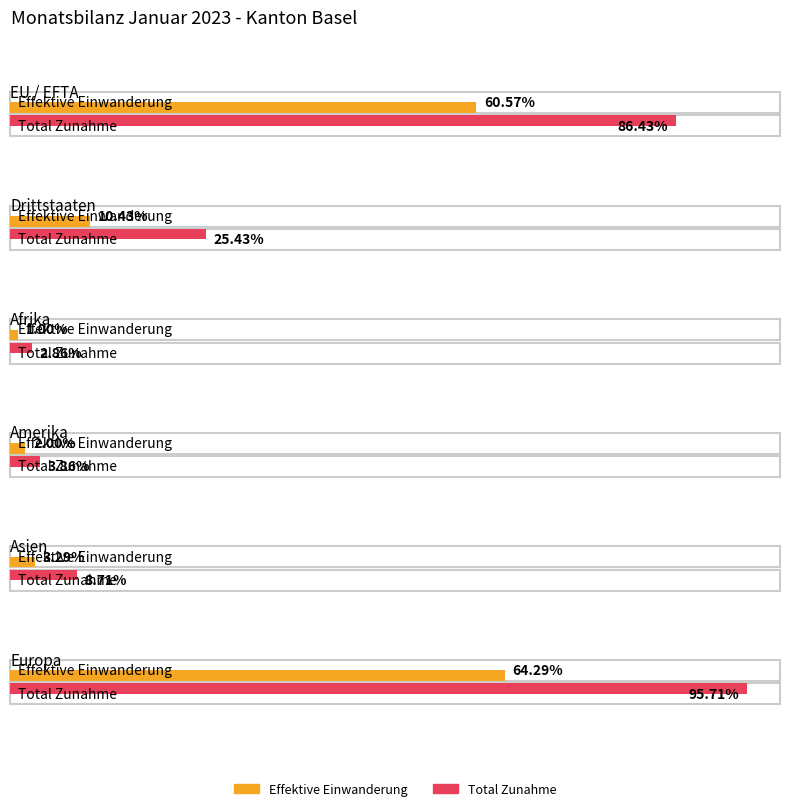

How many series are shown in this chart?

2